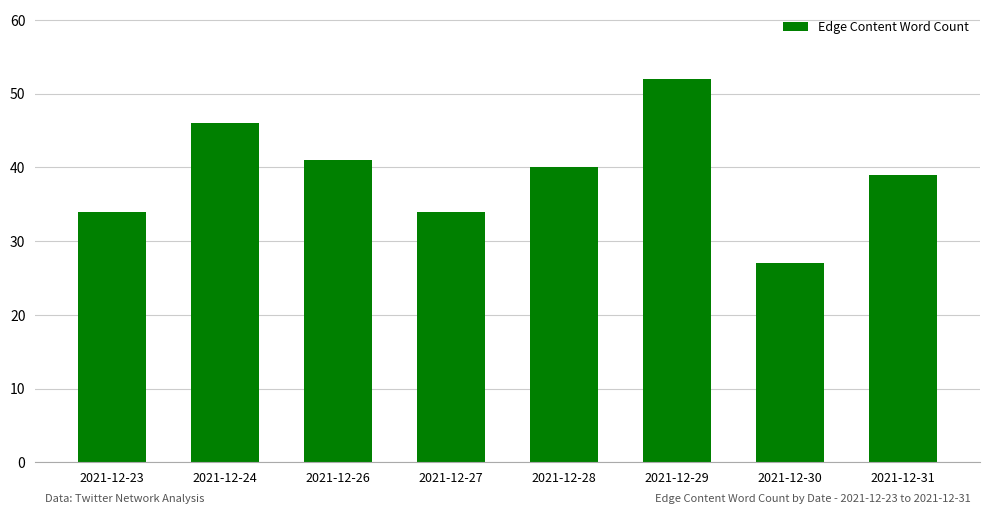

What is the ratio of the value at 2021-12-29 to the value at 2021-12-24?

1.1